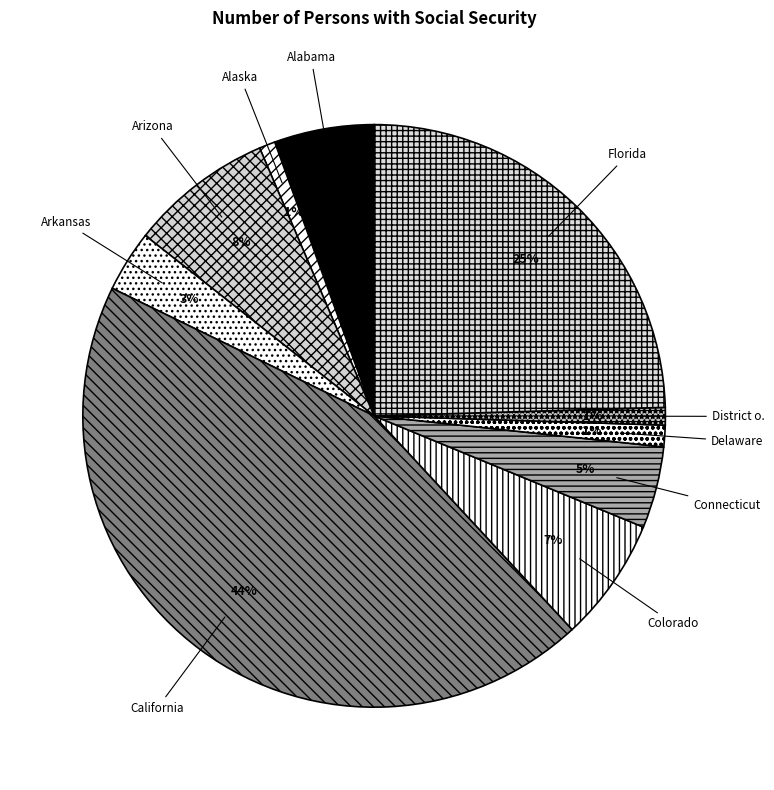

How many slices are in this pie chart?

10